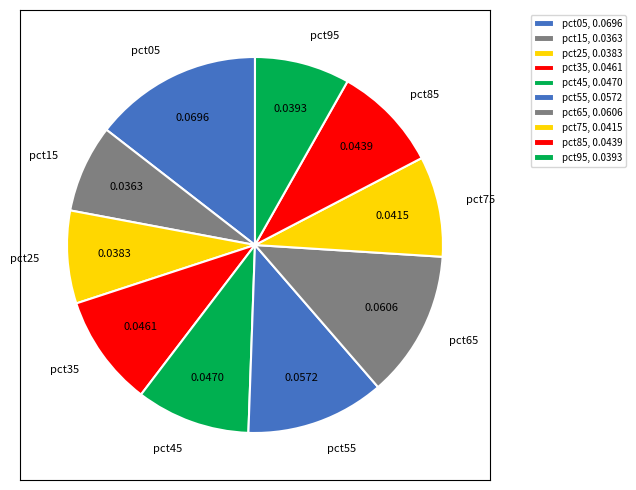

Do pct15 and pct25 together represent more than half of the pie?

No